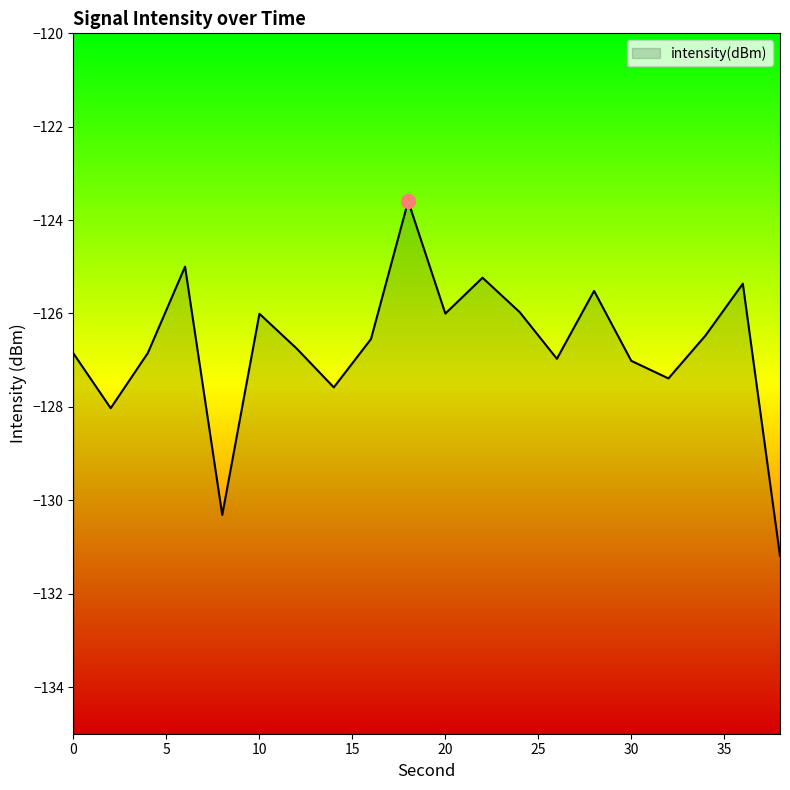

What is the approximate value at 26?

-127.0